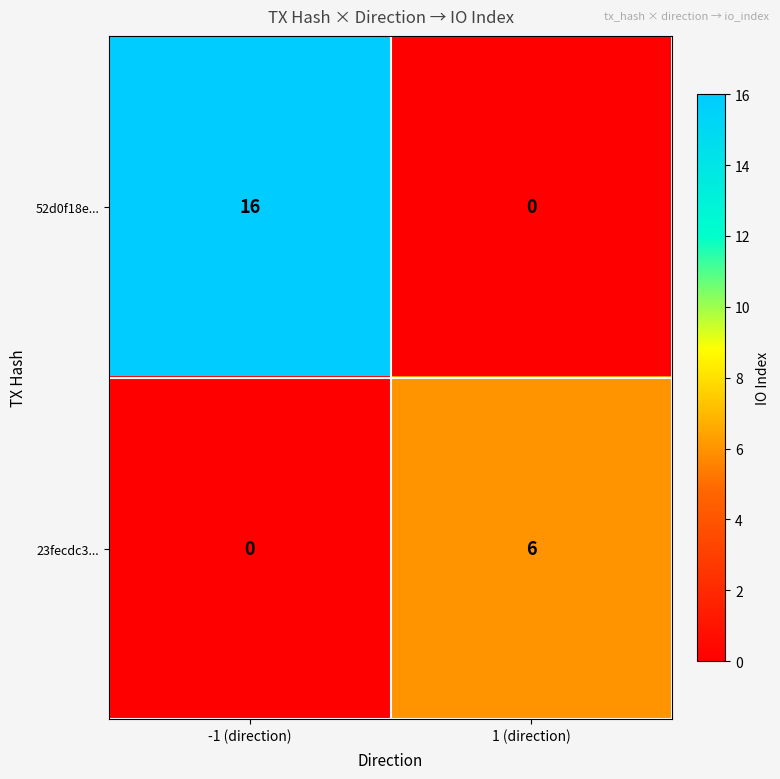

The value of 23fecdc3... at 1 (direction) is 4. True or false?

False